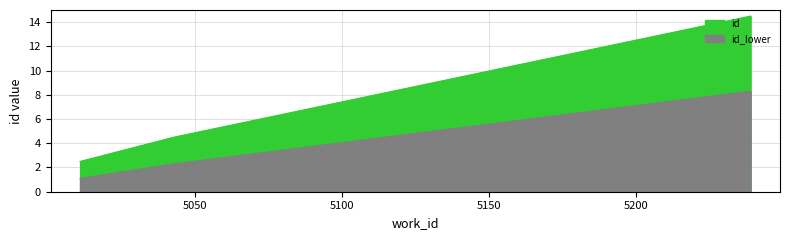

What is the greatest value displayed?

14.5